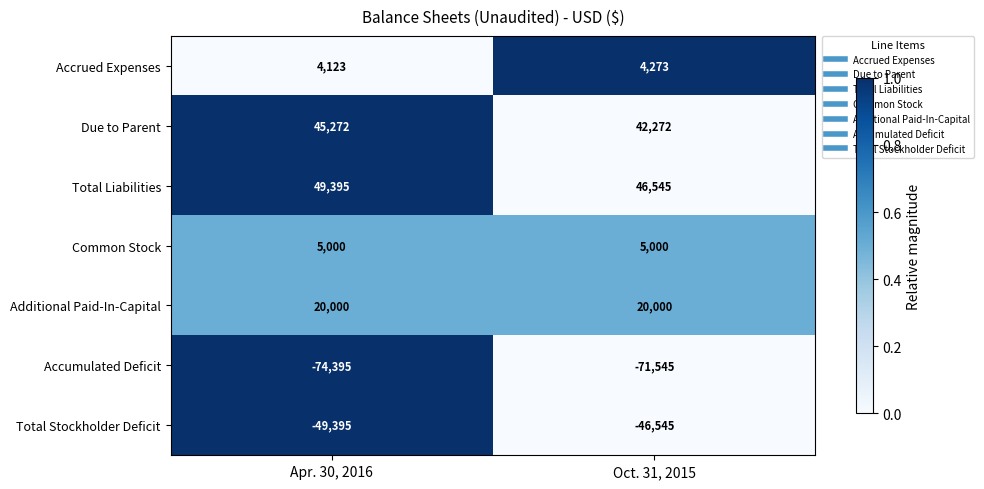

The Accrued Expenses series shows 2467 at Apr. 30, 2016. True or false?

False